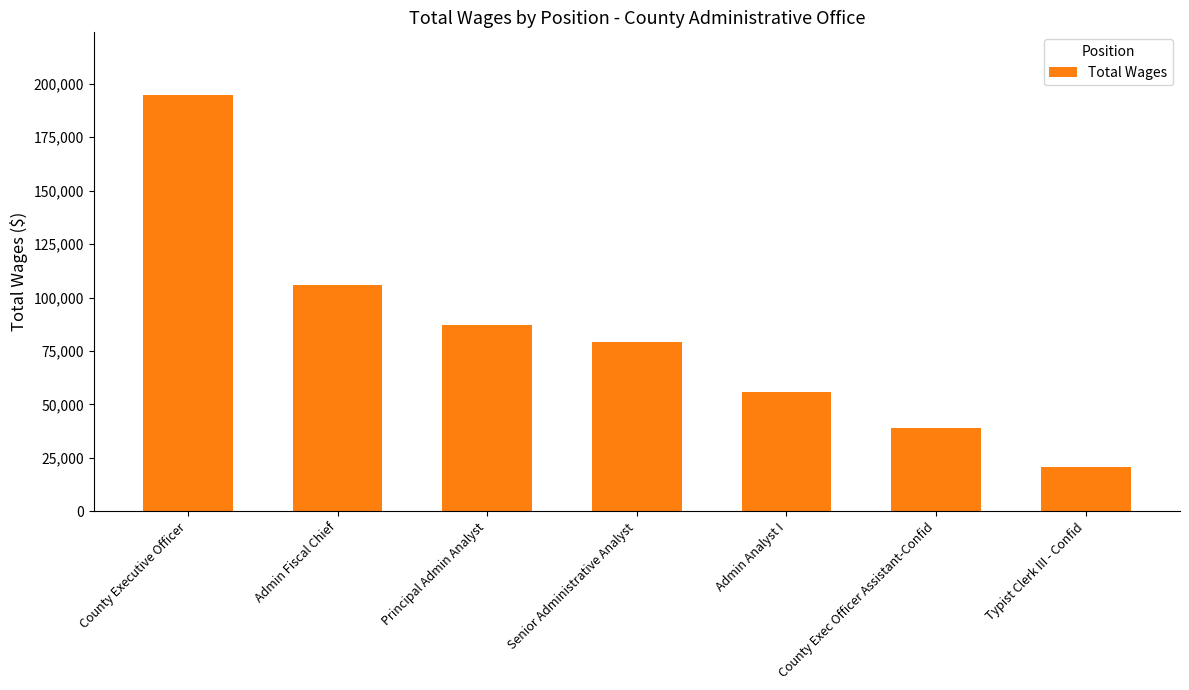

What is the change in value from County Exec Officer Assistant-Confid to Typist Clerk III - Confid?

-18403